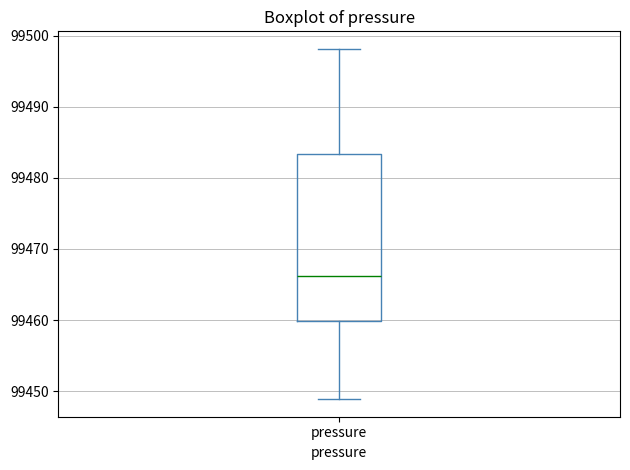

Transcribe this box plot: give where the median line is, the range the box spans, and where the two whiskers end, as read against the y-axis. The values are not printed on the chart, so give them approximately, as read against the axis.

median 99466, box 99460 to 99483, whiskers 99449 to 99498